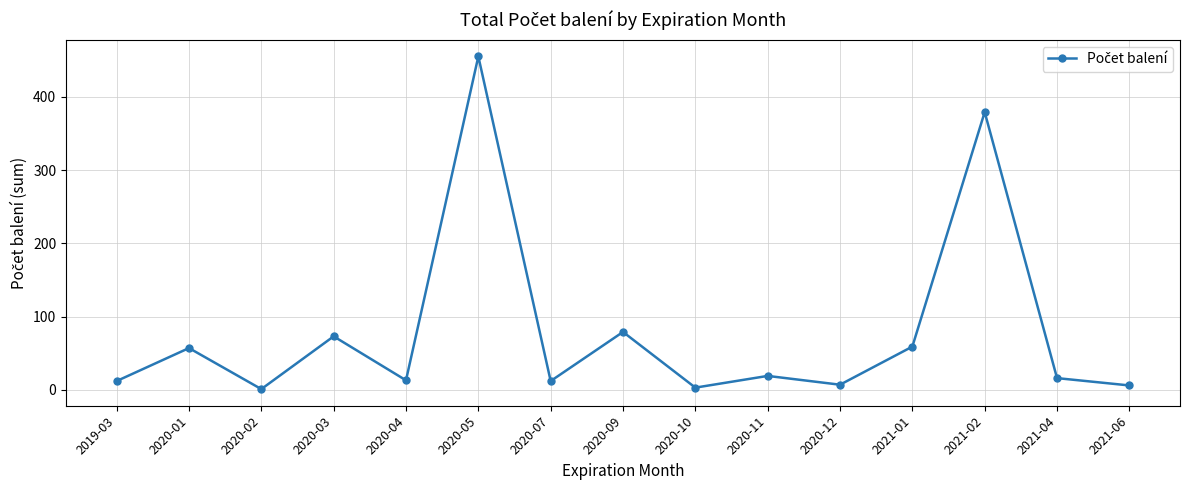

What position from the right is 2021-06?

1